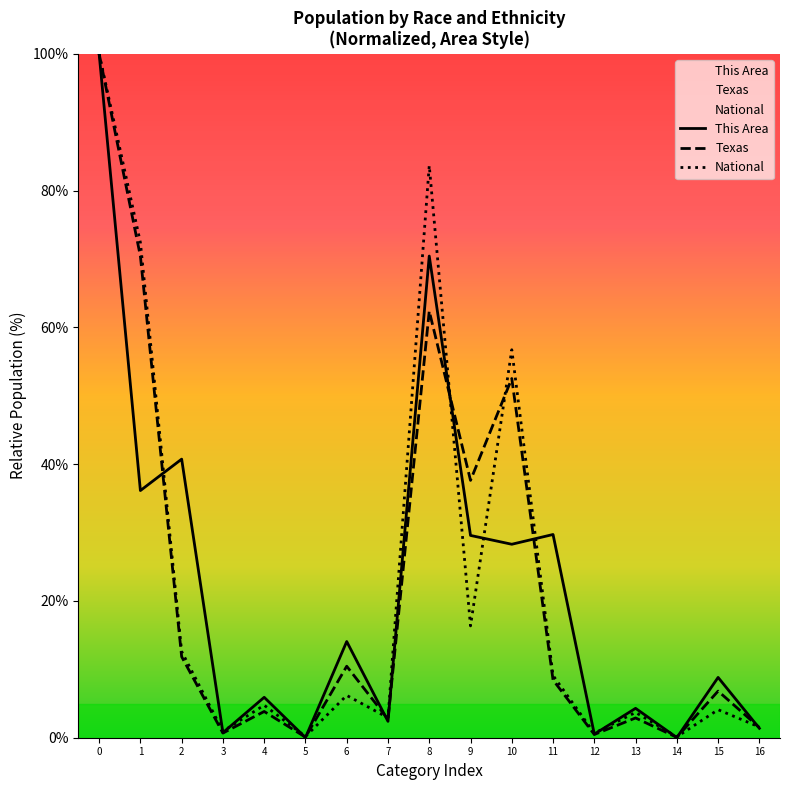

True or false: Texas has a value of 1.5 at 16.

True